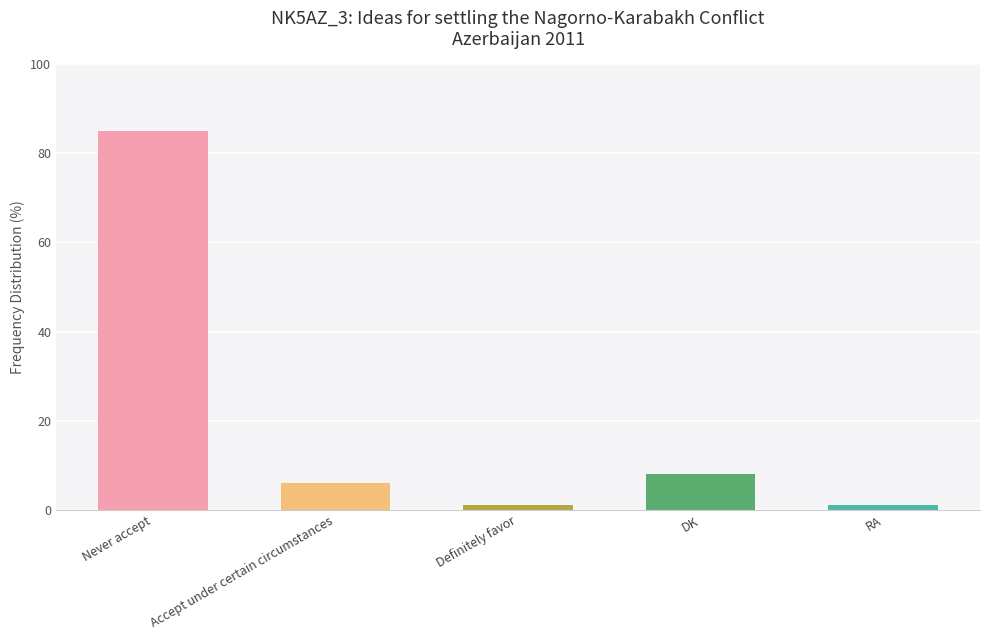

How many distinct data groups are displayed?

1